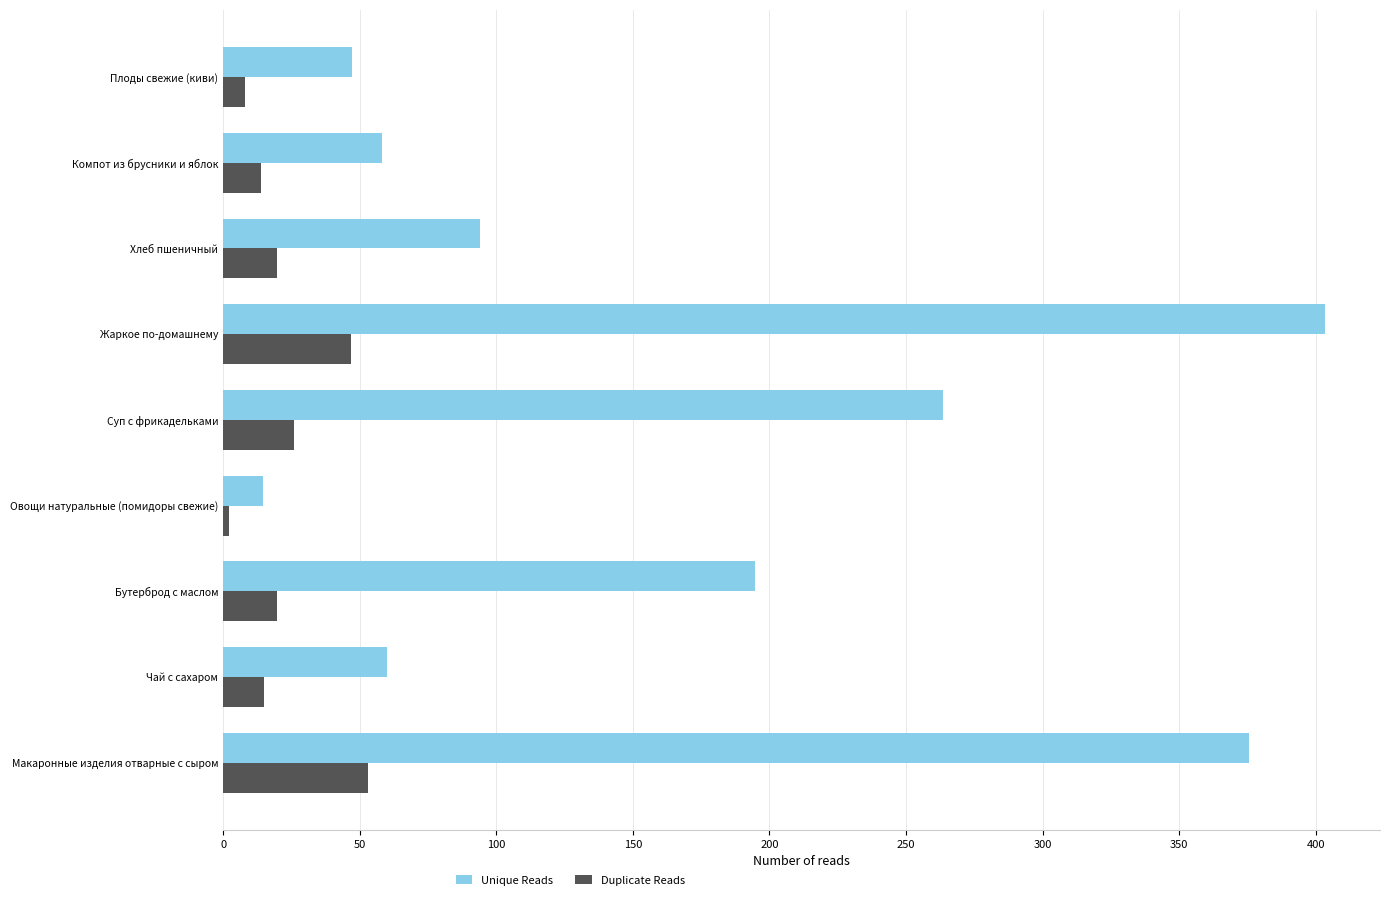

Which series changed the most between Чай с сахаром and Жаркое по-домашнему?

Unique Reads